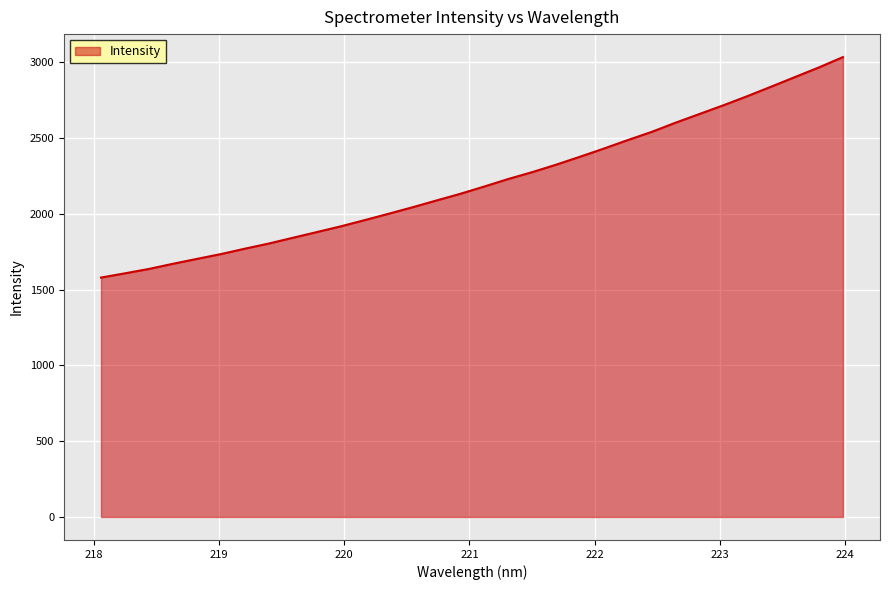

What is the minimum value shown in the chart?

1579.4